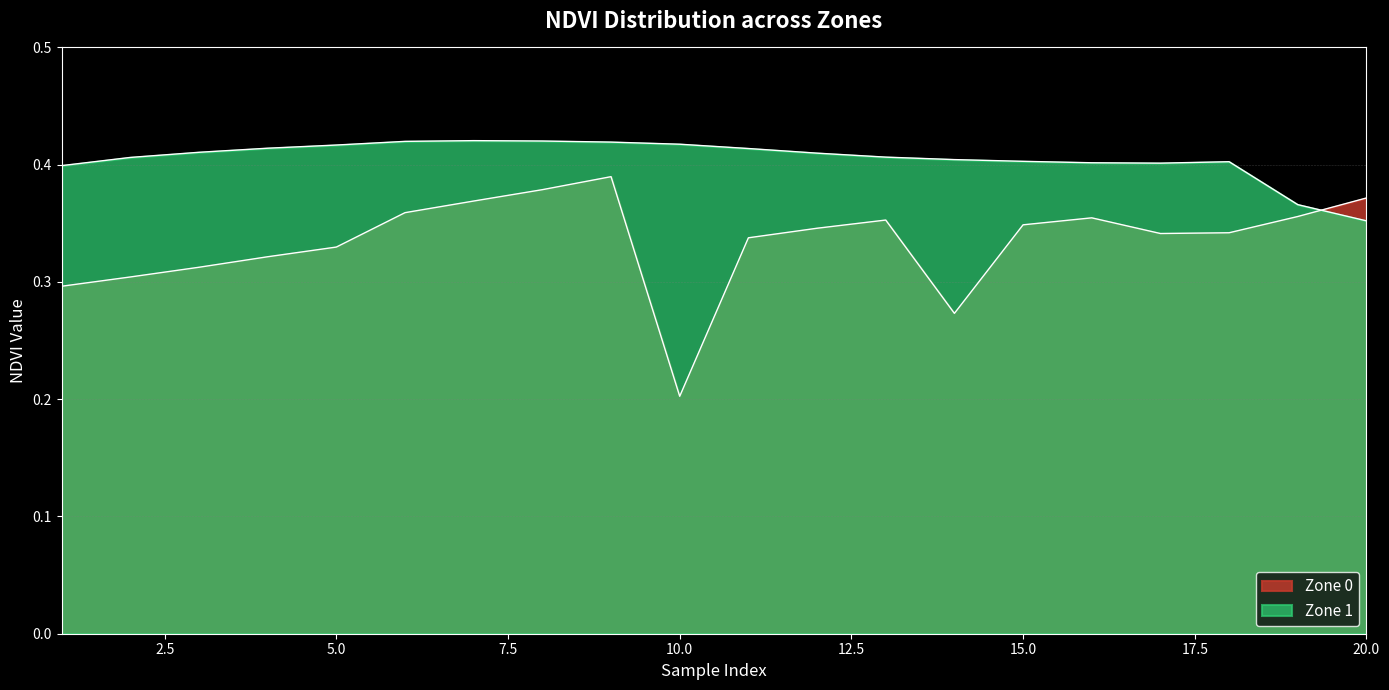

The Zone_1_NDVI series shows 0.2 at 2. True or false?

False